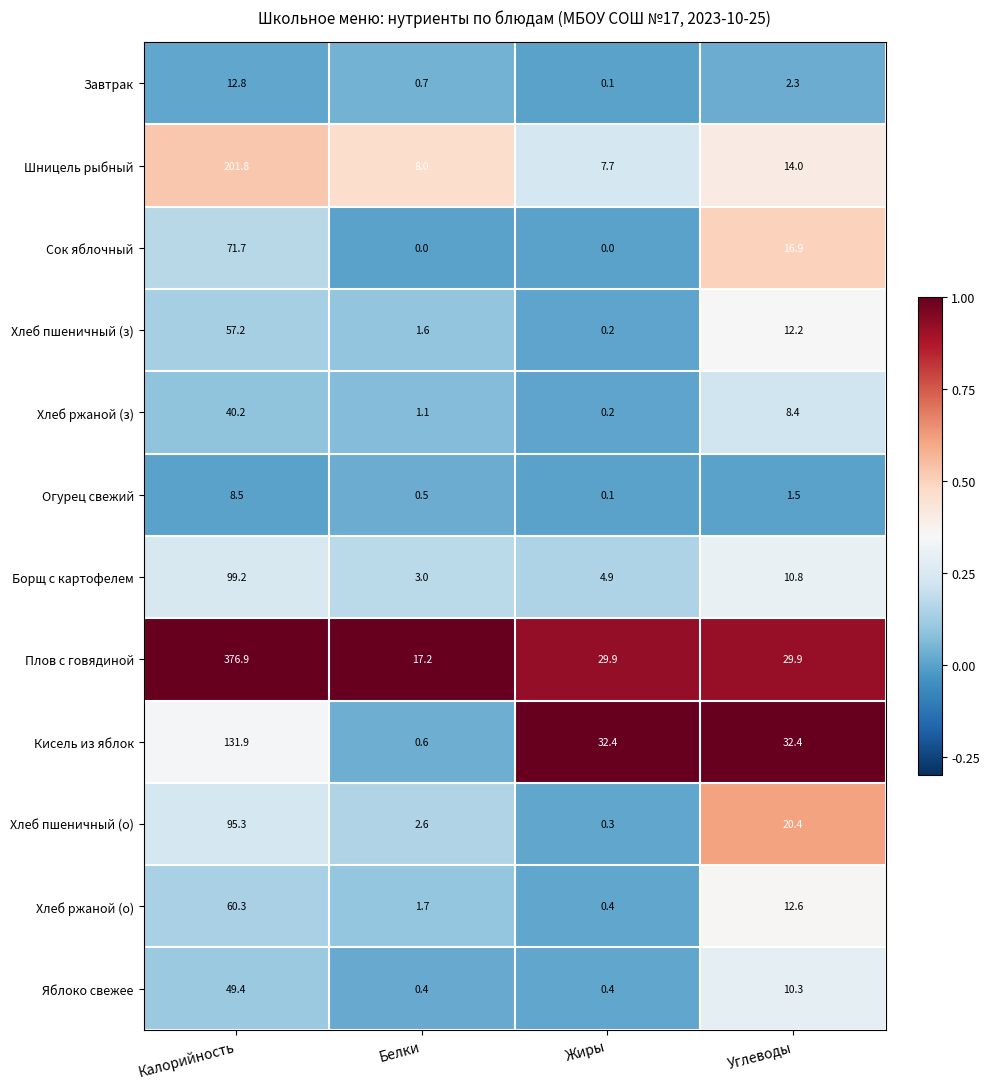

Where is Хлеб ржаной (з) nearest to the value 20?

Углеводы